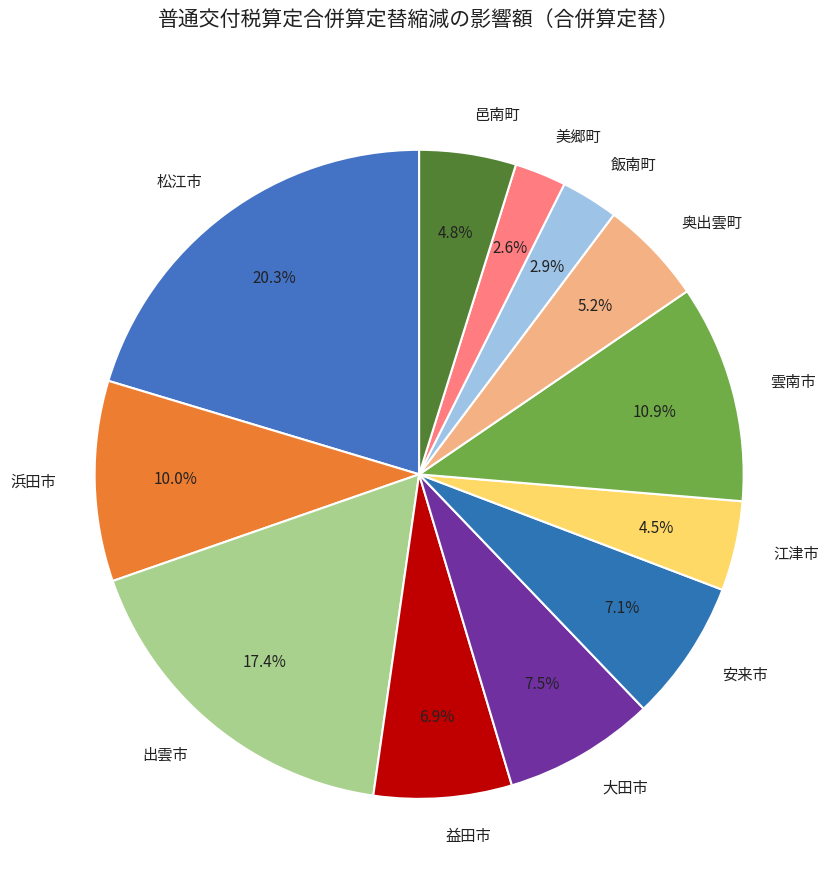

To the nearest percent, what portion does 益田市 represent?

7%